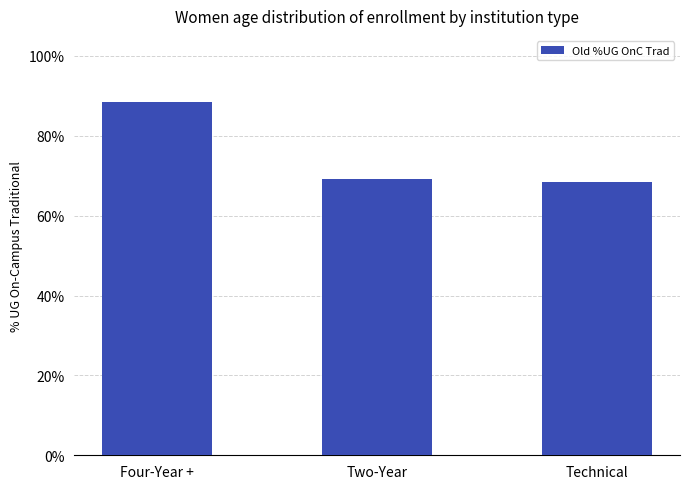

Reading left to right, what are all the values shown in this chart?

0.9	0.7	0.7